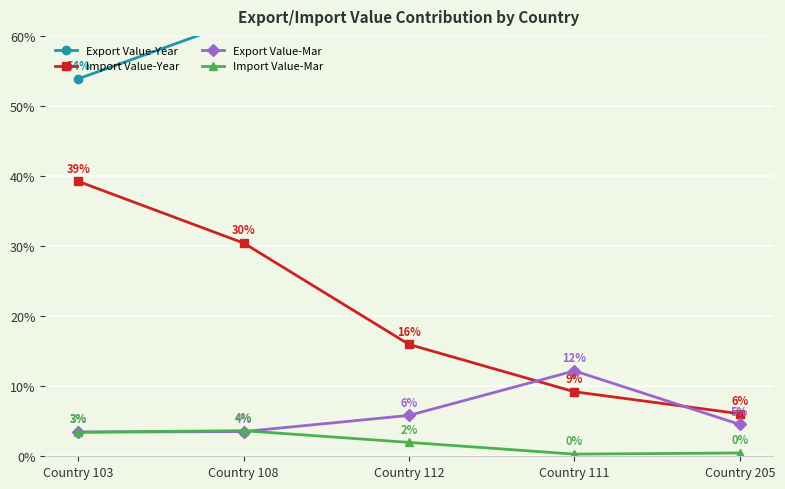

Between Country 112 and Country 108, which is larger?

Country 112